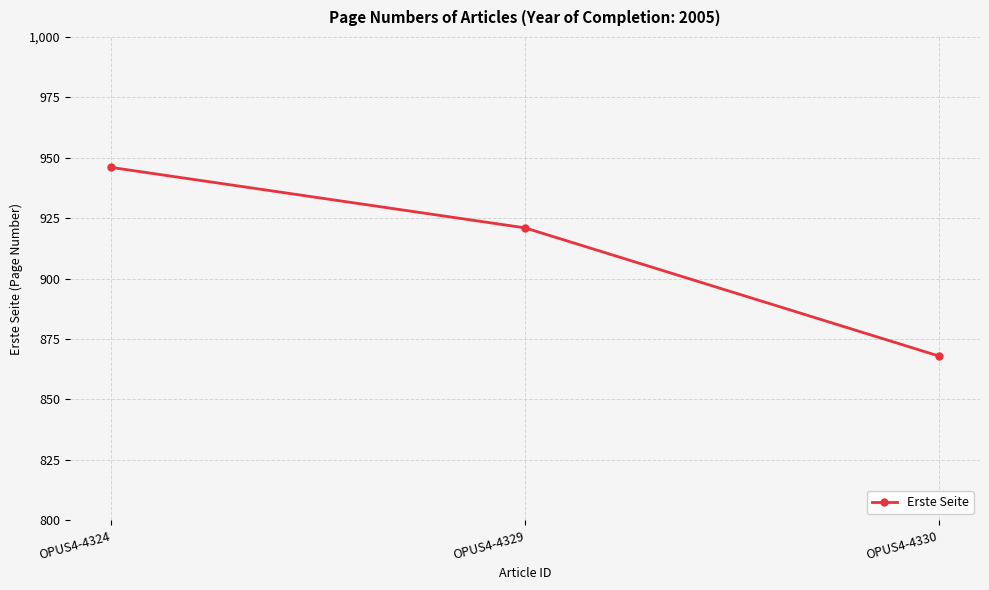

Is this an area chart (filled region under the line)?

No